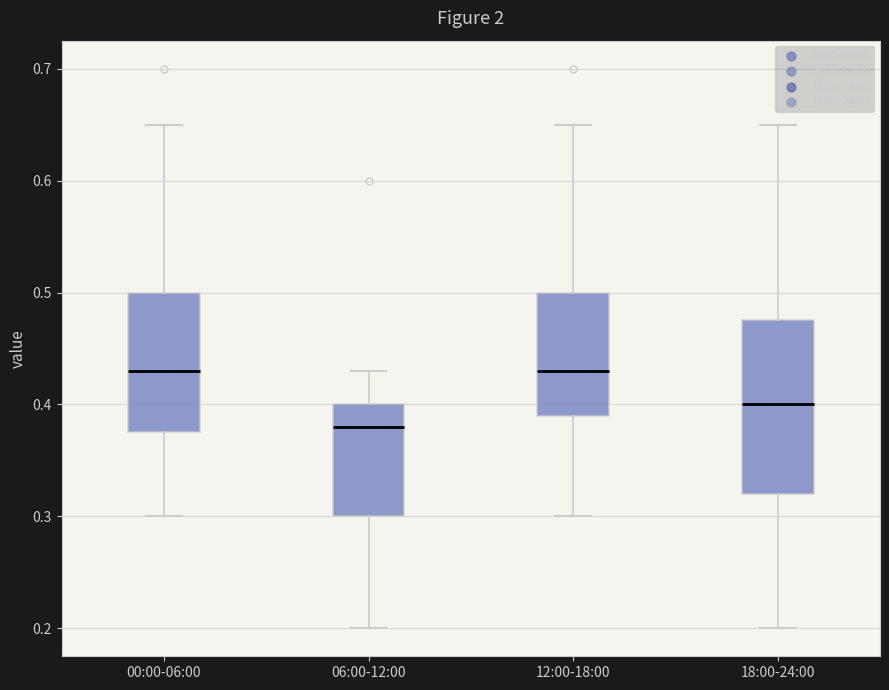

Which box has the lowest median line?

06:00-12:00